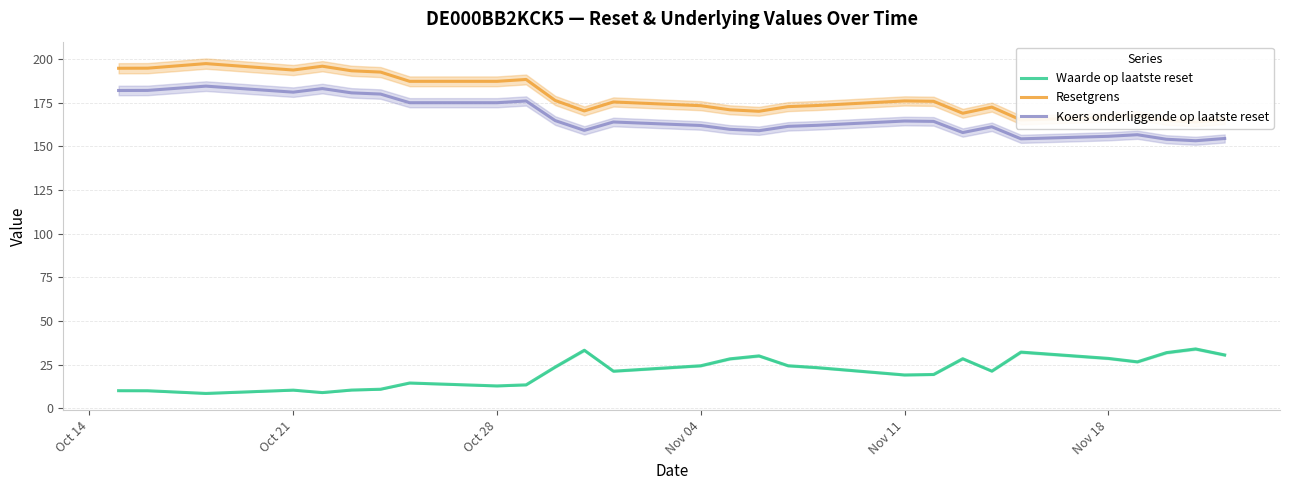

What is the highest value of the Waarde op laatste reset series?

33.9